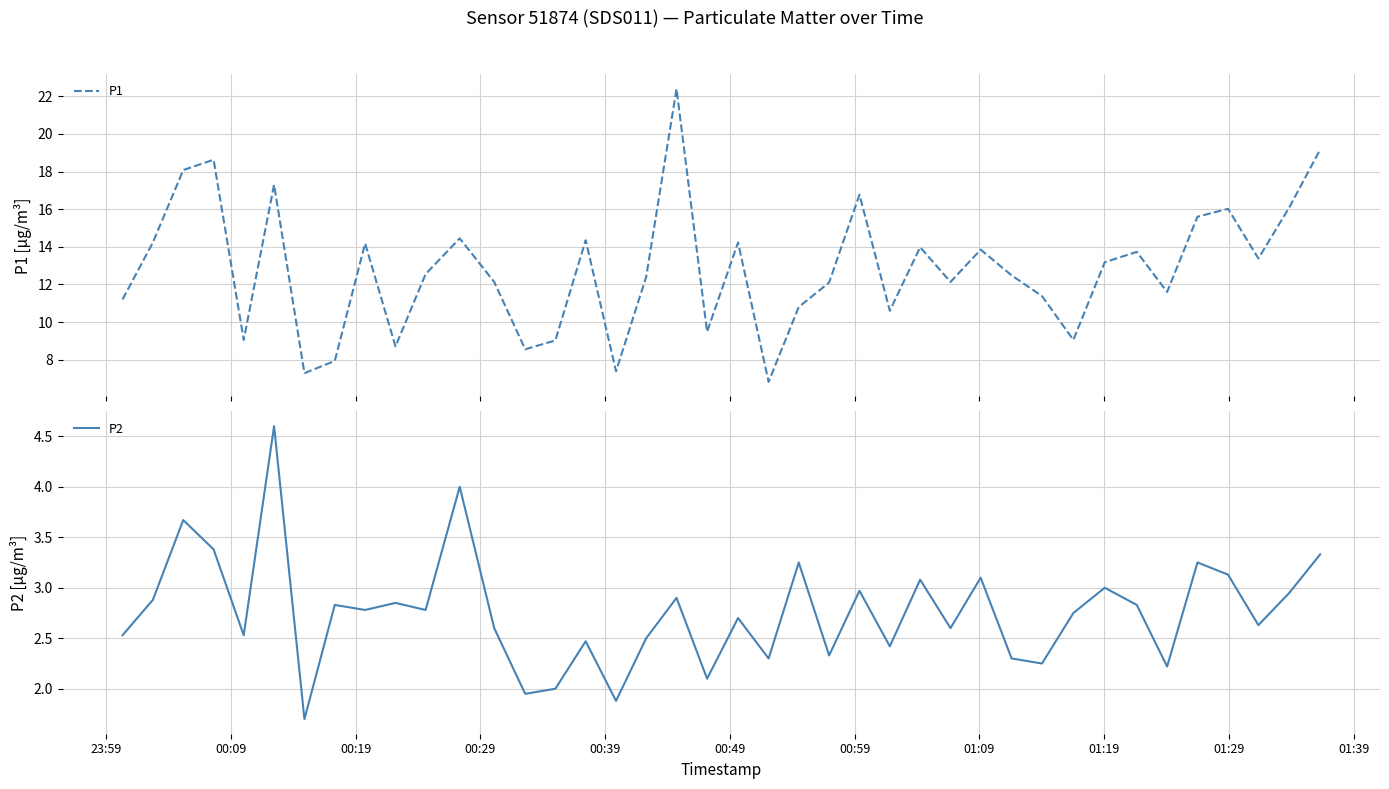

How many lines are shown in the chart?

2